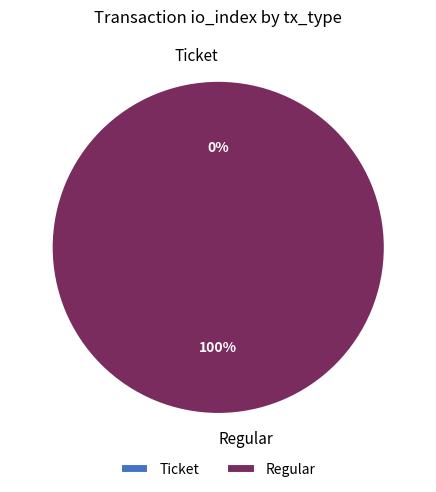

Is the sum of Regular and Ticket greater than half?

Yes